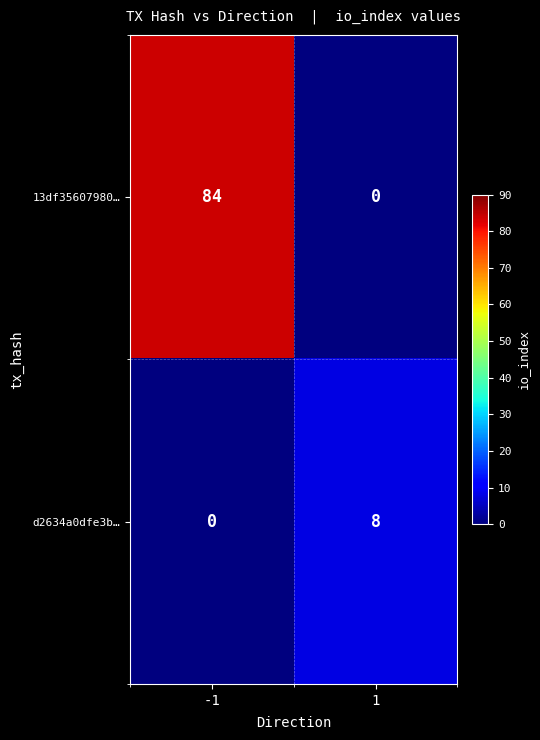

What is the sum of all d2634a0dfe3b… values?

8